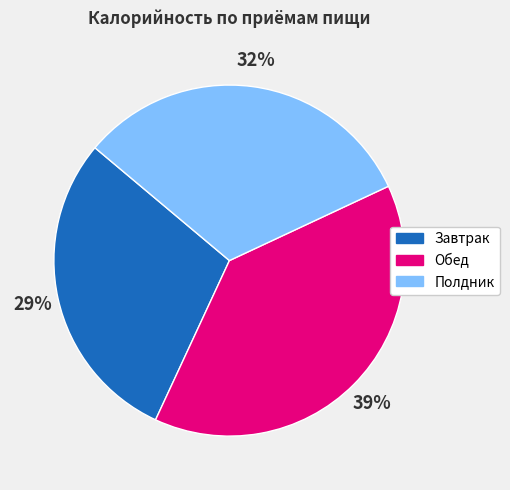

What percentage is the Завтрак slice, to the nearest percent?

29%